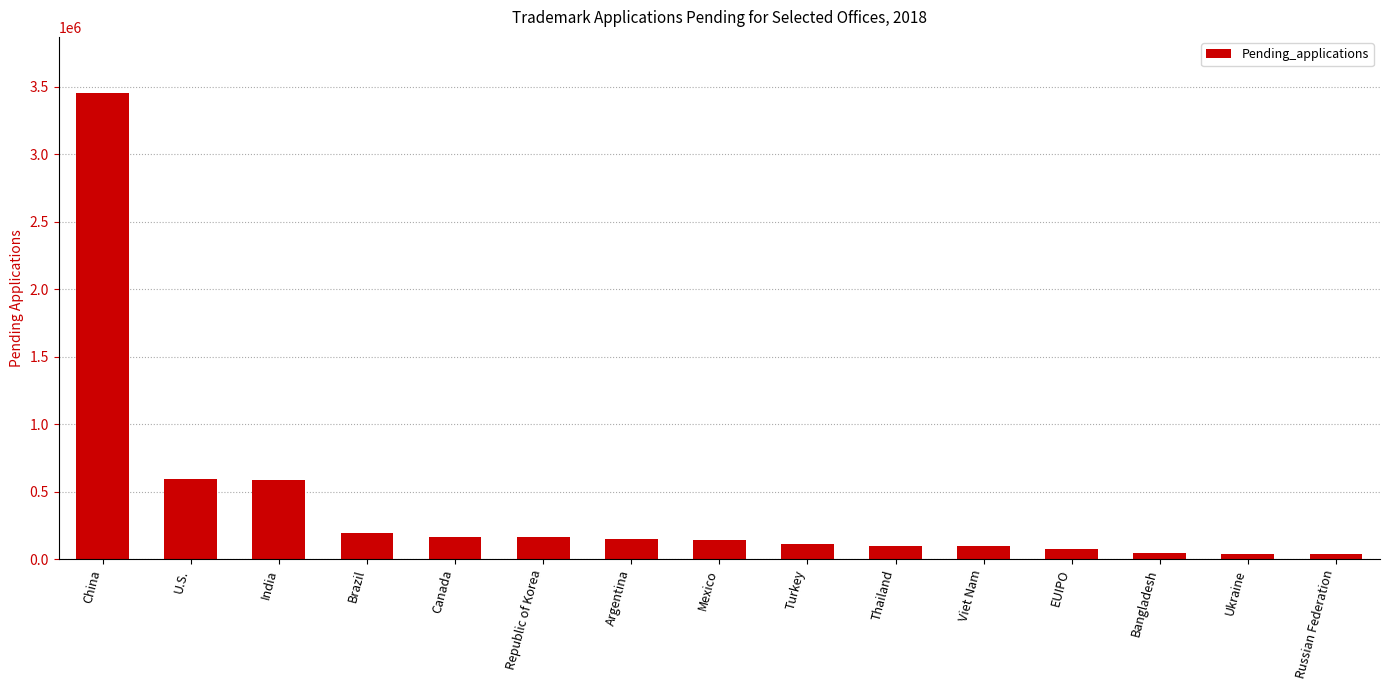

What is the difference between the values at Viet Nam and Russian Federation?

62790